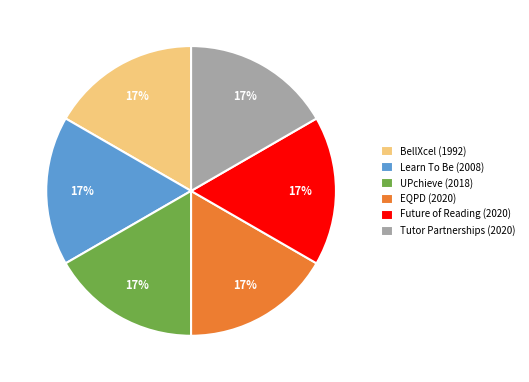

To the nearest percent, what is the average slice percentage?

17%